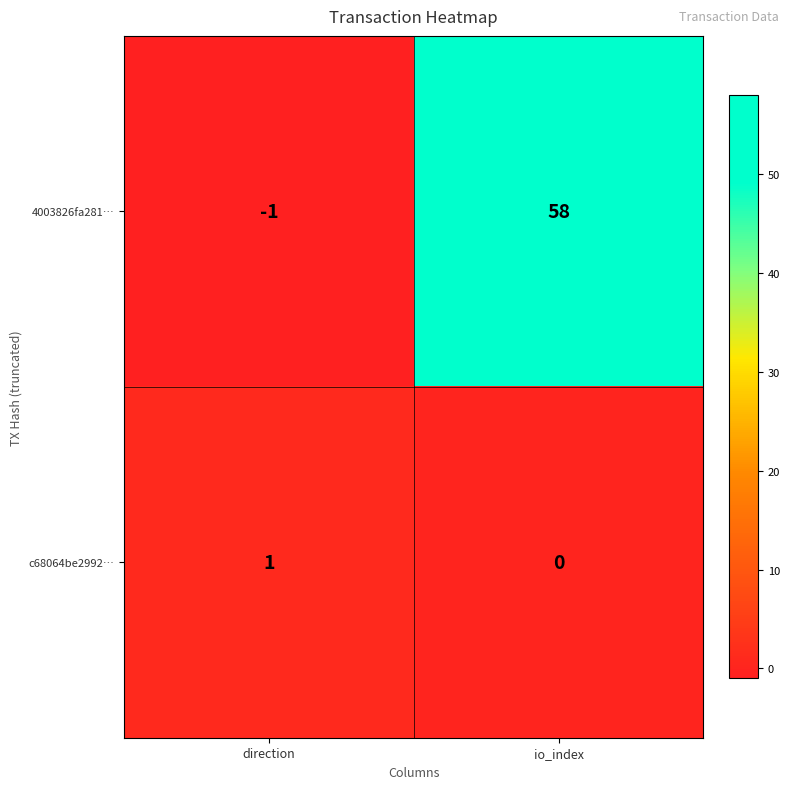

The value of 4003826fa281… at direction is -1. True or false?

True